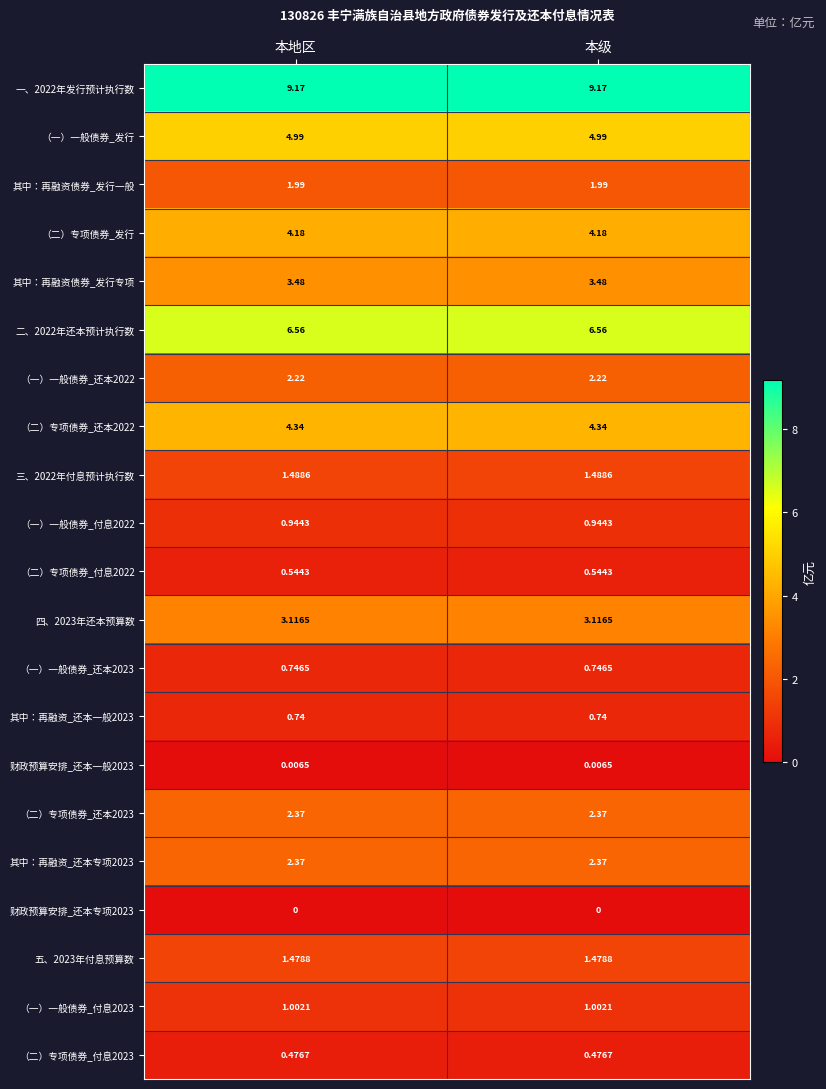

Is the value of （二）专项债券_还本2022 at 本地区 greater than the value of （一）一般债券_还本2022 at 本级?

Yes